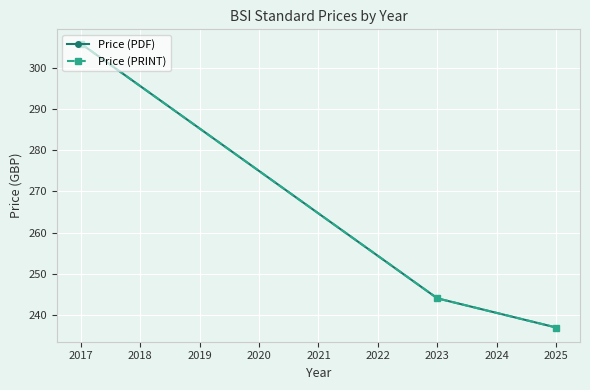

Does the chart have visible grid lines?

Yes